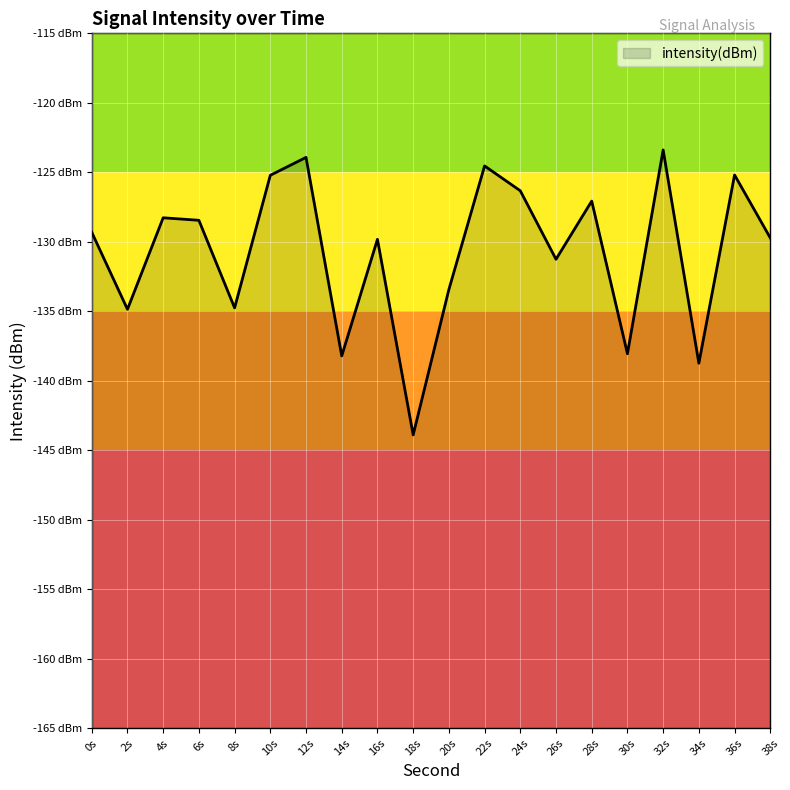

Does the chart display data point markers on the line(s)?

No